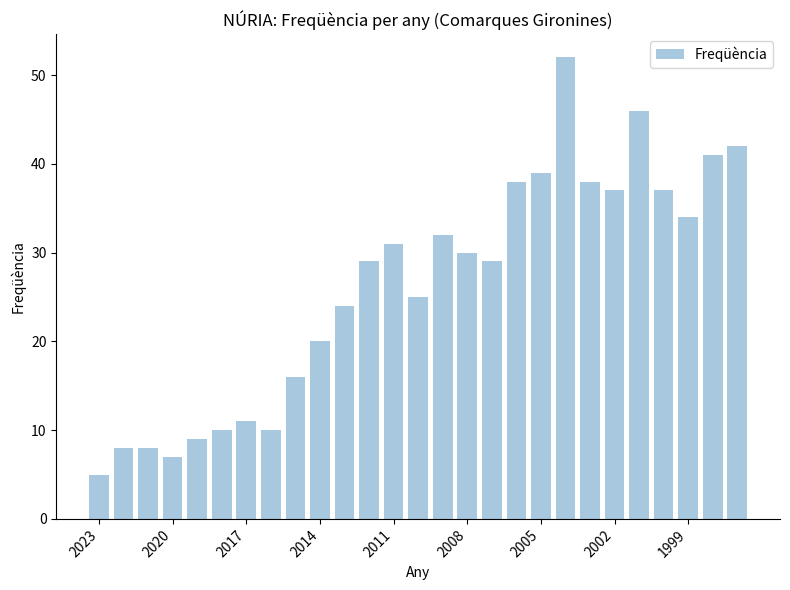

Reading left to right, extract all data points from this chart.

5	8	8	7	9	10	11	10	16	20	24	29	31	25	32	30	29	38	39	52	38	37	46	37	34	41	42